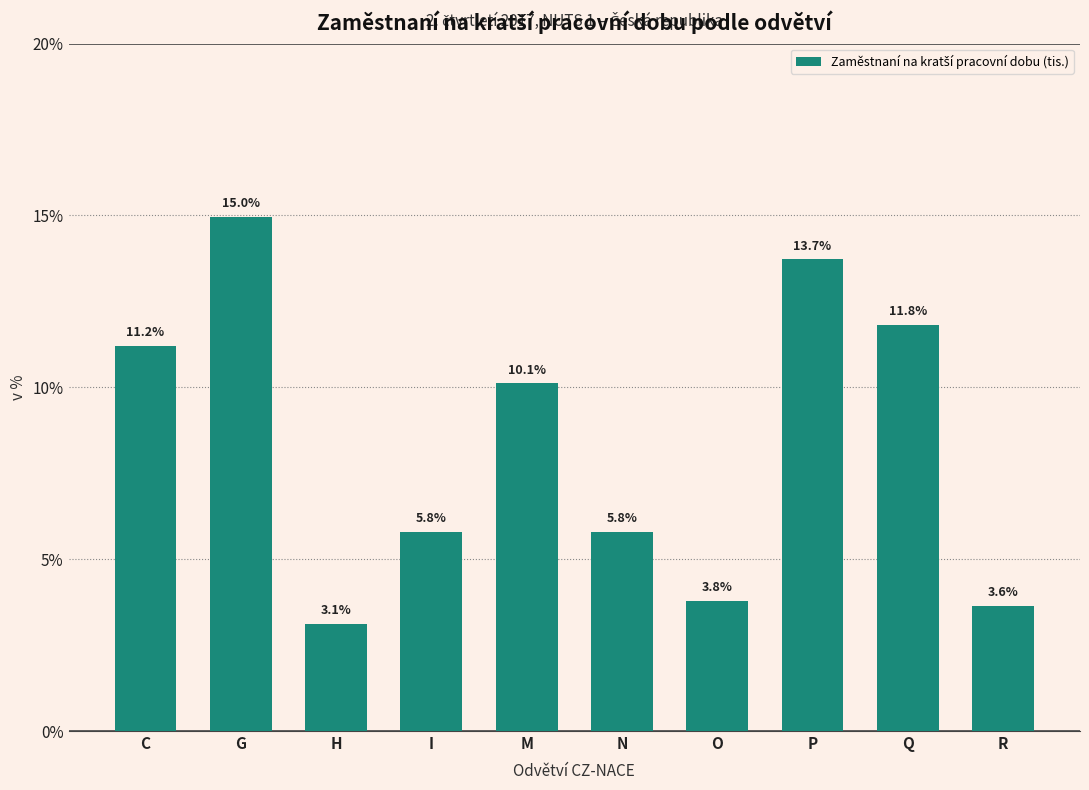

Reading right to left, list all the values displayed in this chart.

R=3.6	Q=11.8	P=13.7	O=3.8	N=5.8	M=10.1	I=5.8	H=3.1	G=15.0	C=11.2